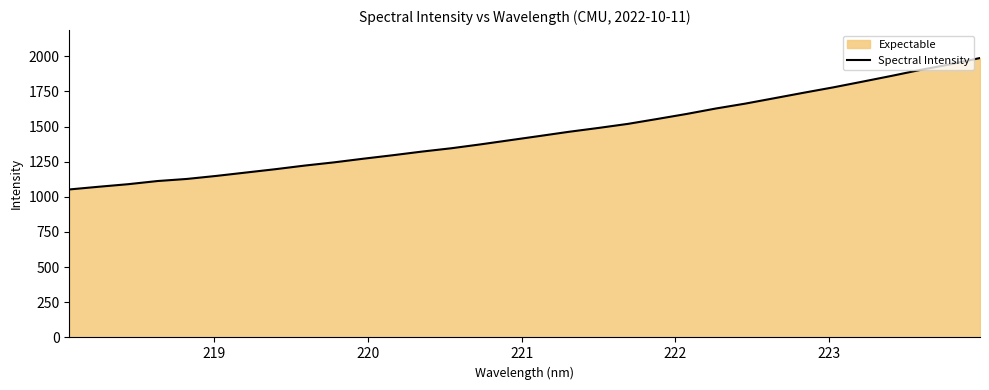

What is the smallest value displayed?

1052.5